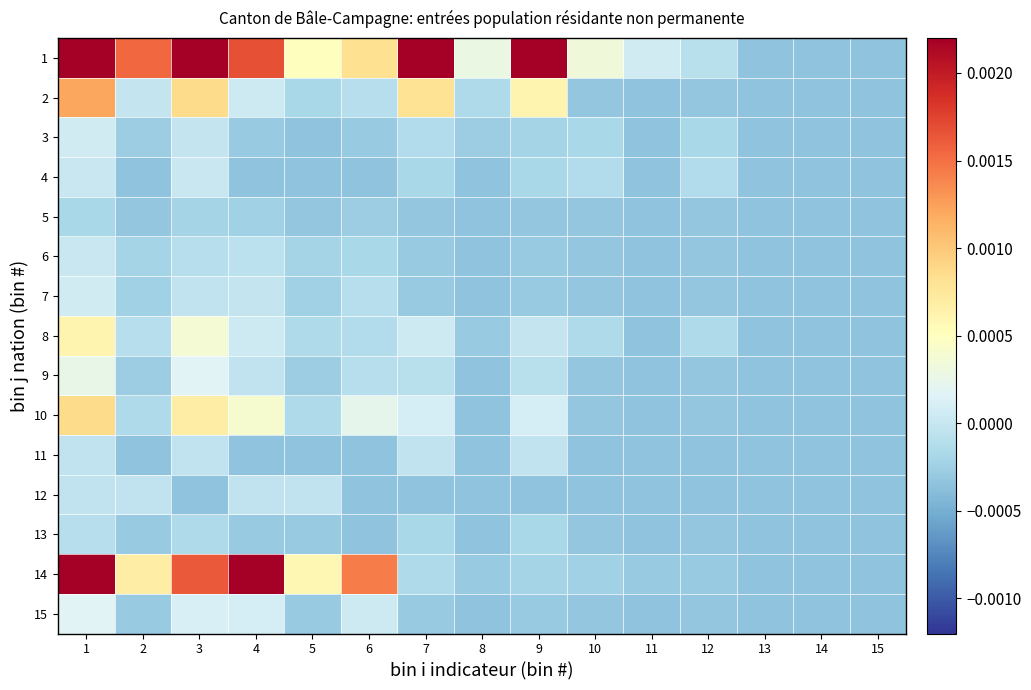

Reading left to right, transcribe all the data shown in this chart.

1: 1=0.0	2=0.0	3=0.0	4=0.0	5=0.0	6=0.0	7=0.0	8=0.0	9=0.0	10=0.0	11=0.0	12=-0.0	13=-0.0	14=-0.0	15=-0.0
2: 1=0.0	2=-0.0	3=0.0	4=0.0	5=-0.0	6=-0.0	7=0.0	8=-0.0	9=0.0	10=-0.0	11=-0.0	12=-0.0	13=-0.0	14=-0.0	15=-0.0
3: 1=0.0	2=-0.0	3=-0.0	4=-0.0	5=-0.0	6=-0.0	7=-0.0	8=-0.0	9=-0.0	10=-0.0	11=-0.0	12=-0.0	13=-0.0	14=-0.0	15=-0.0
4: 1=0.0	2=-0.0	3=0.0	4=-0.0	5=-0.0	6=-0.0	7=-0.0	8=-0.0	9=-0.0	10=-0.0	11=-0.0	12=-0.0	13=-0.0	14=-0.0	15=-0.0
5: 1=-0.0	2=-0.0	3=-0.0	4=-0.0	5=-0.0	6=-0.0	7=-0.0	8=-0.0	9=-0.0	10=-0.0	11=-0.0	12=-0.0	13=-0.0	14=-0.0	15=-0.0
6: 1=0.0	2=-0.0	3=-0.0	4=-0.0	5=-0.0	6=-0.0	7=-0.0	8=-0.0	9=-0.0	10=-0.0	11=-0.0	12=-0.0	13=-0.0	14=-0.0	15=-0.0
7: 1=0.0	2=-0.0	3=-0.0	4=-0.0	5=-0.0	6=-0.0	7=-0.0	8=-0.0	9=-0.0	10=-0.0	11=-0.0	12=-0.0	13=-0.0	14=-0.0	15=-0.0
8: 1=0.0	2=-0.0	3=0.0	4=0.0	5=-0.0	6=-0.0	7=0.0	8=-0.0	9=-0.0	10=-0.0	11=-0.0	12=-0.0	13=-0.0	14=-0.0	15=-0.0
9: 1=0.0	2=-0.0	3=0.0	4=-0.0	5=-0.0	6=-0.0	7=-0.0	8=-0.0	9=-0.0	10=-0.0	11=-0.0	12=-0.0	13=-0.0	14=-0.0	15=-0.0
10: 1=0.0	2=-0.0	3=0.0	4=0.0	5=-0.0	6=0.0	7=0.0	8=-0.0	9=0.0	10=-0.0	11=-0.0	12=-0.0	13=-0.0	14=-0.0	15=-0.0
11: 1=-0.0	2=-0.0	3=-0.0	4=-0.0	5=-0.0	6=-0.0	7=-0.0	8=-0.0	9=-0.0	10=-0.0	11=-0.0	12=-0.0	13=-0.0	14=-0.0	15=-0.0
12: 1=-0.0	2=-0.0	3=-0.0	4=-0.0	5=-0.0	6=-0.0	7=-0.0	8=-0.0	9=-0.0	10=-0.0	11=-0.0	12=-0.0	13=-0.0	14=-0.0	15=-0.0
13: 1=-0.0	2=-0.0	3=-0.0	4=-0.0	5=-0.0	6=-0.0	7=-0.0	8=-0.0	9=-0.0	10=-0.0	11=-0.0	12=-0.0	13=-0.0	14=-0.0	15=-0.0
14: 1=0.0	2=0.0	3=0.0	4=0.0	5=0.0	6=0.0	7=-0.0	8=-0.0	9=-0.0	10=-0.0	11=-0.0	12=-0.0	13=-0.0	14=-0.0	15=-0.0
15: 1=0.0	2=-0.0	3=0.0	4=0.0	5=-0.0	6=0.0	7=-0.0	8=-0.0	9=-0.0	10=-0.0	11=-0.0	12=-0.0	13=-0.0	14=-0.0	15=-0.0